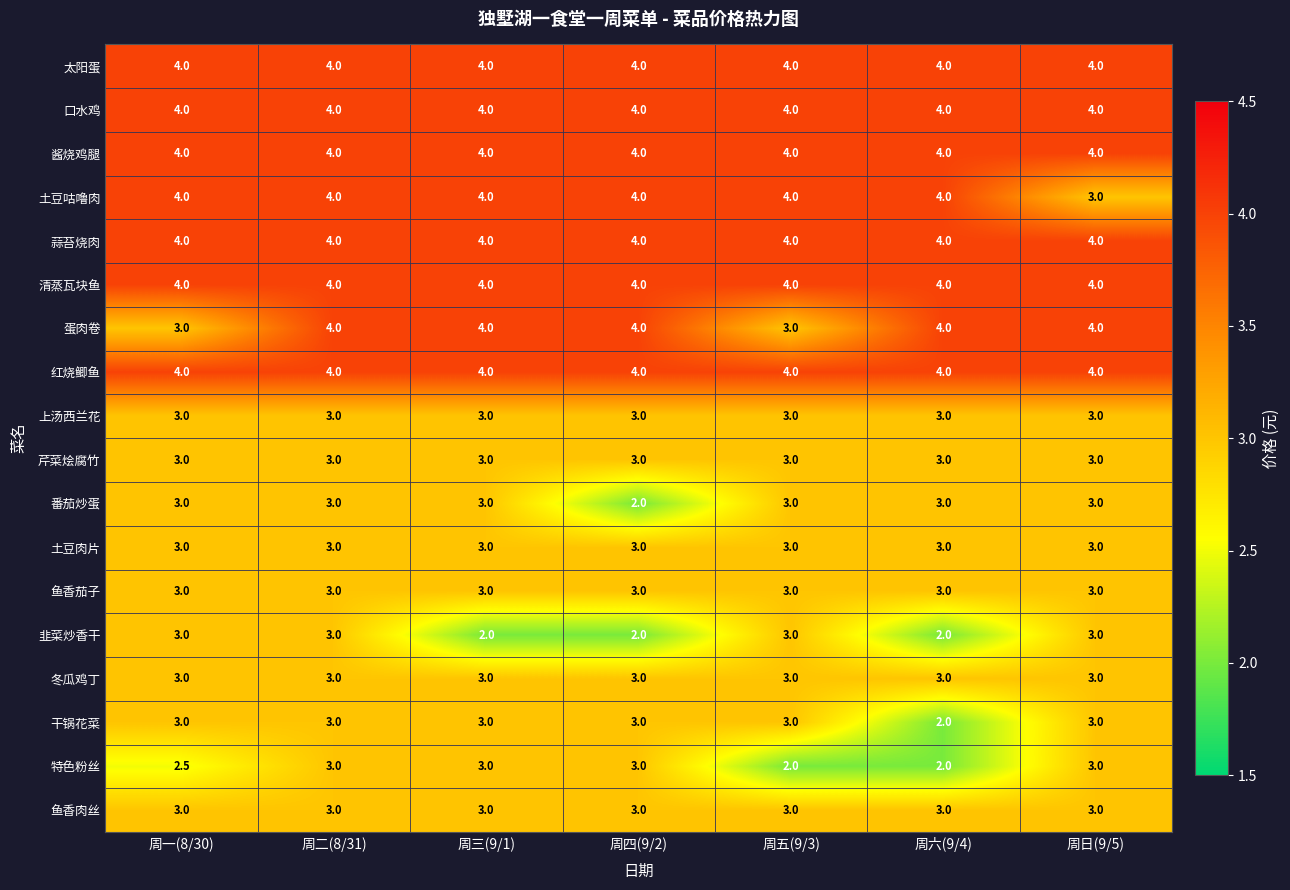

At which category is the sum across all series the highest?

周二(8/31)